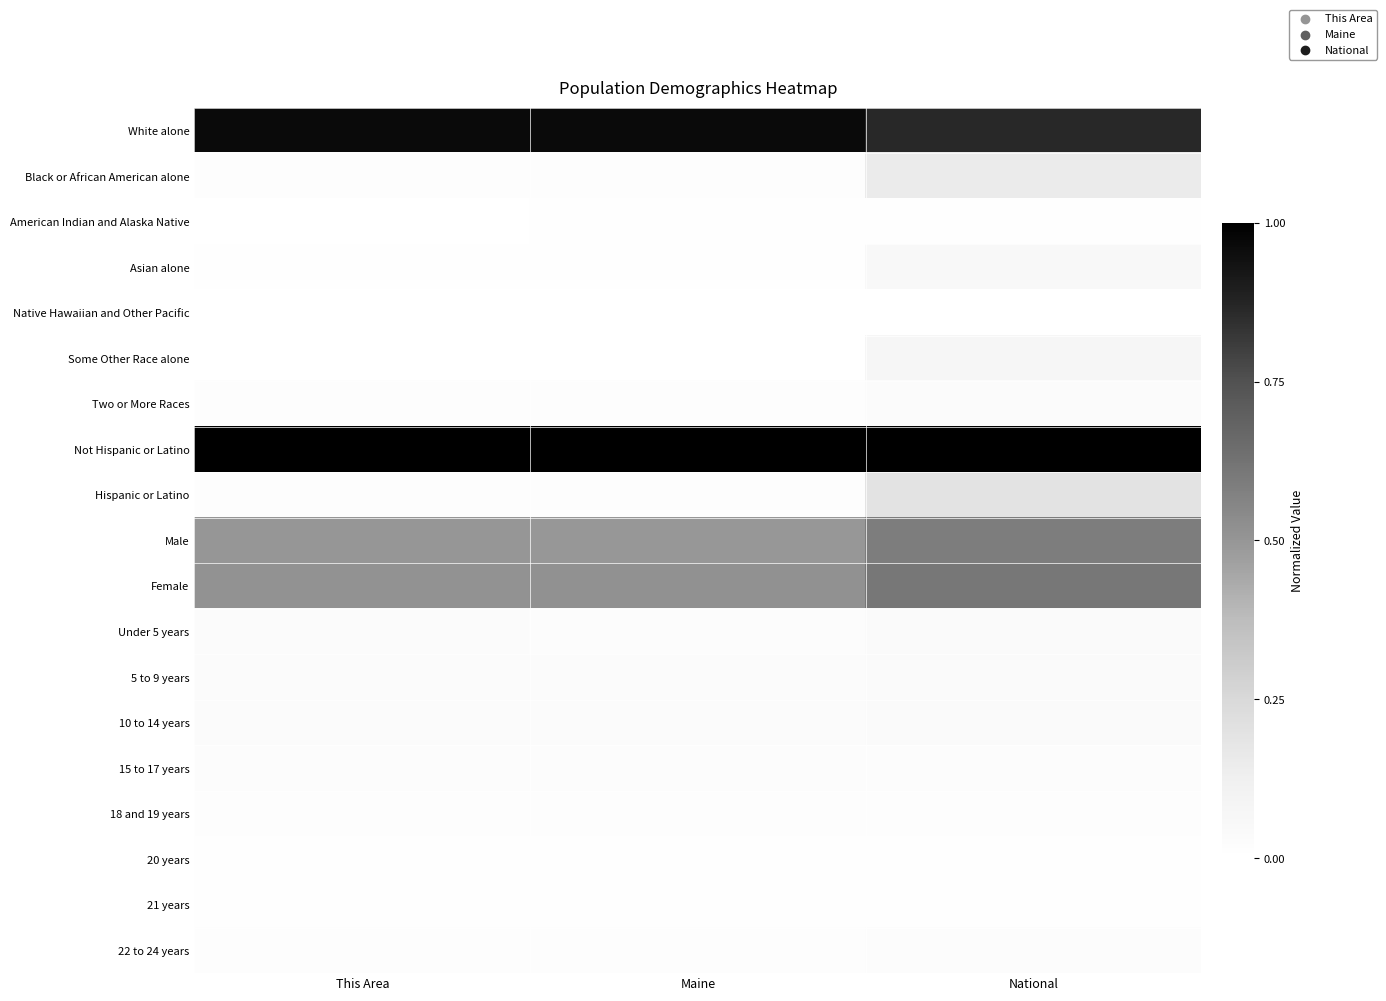

Rank the series by their maximum value, from lowest to highest.

Native Hawaiian and Other Pacific, 21 years, 20 years, American Indian and Alaska Native, 18 and 19 years, 22 to 24 years, 15 to 17 years, Two or More Races, Under 5 years, 5 to 9 years, 10 to 14 years, Asian alone, Some Other Race alone, Black or African American alone, Hispanic or Latino, Male, Female, White alone, Not Hispanic or Latino